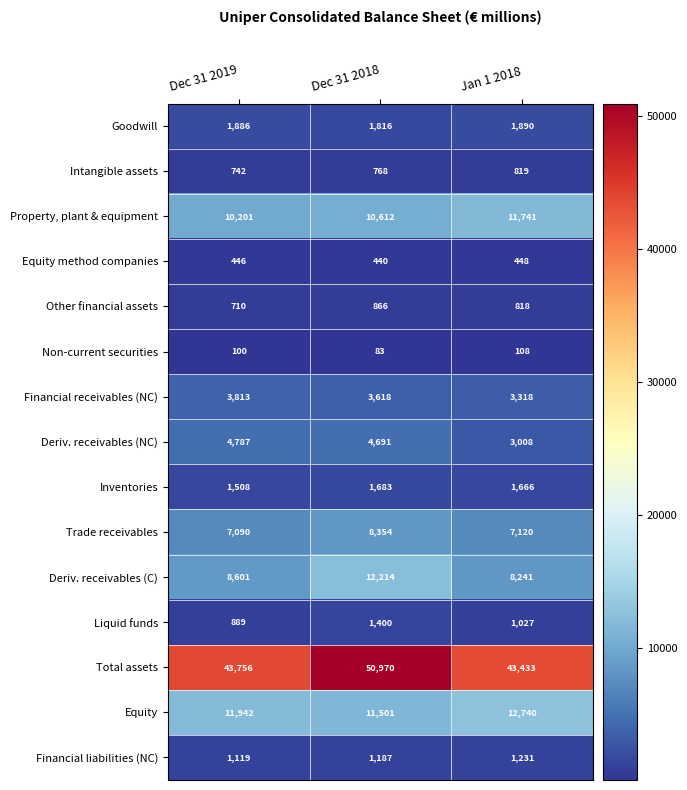

At which category is the sum across all series the highest?

Dec 31 2018